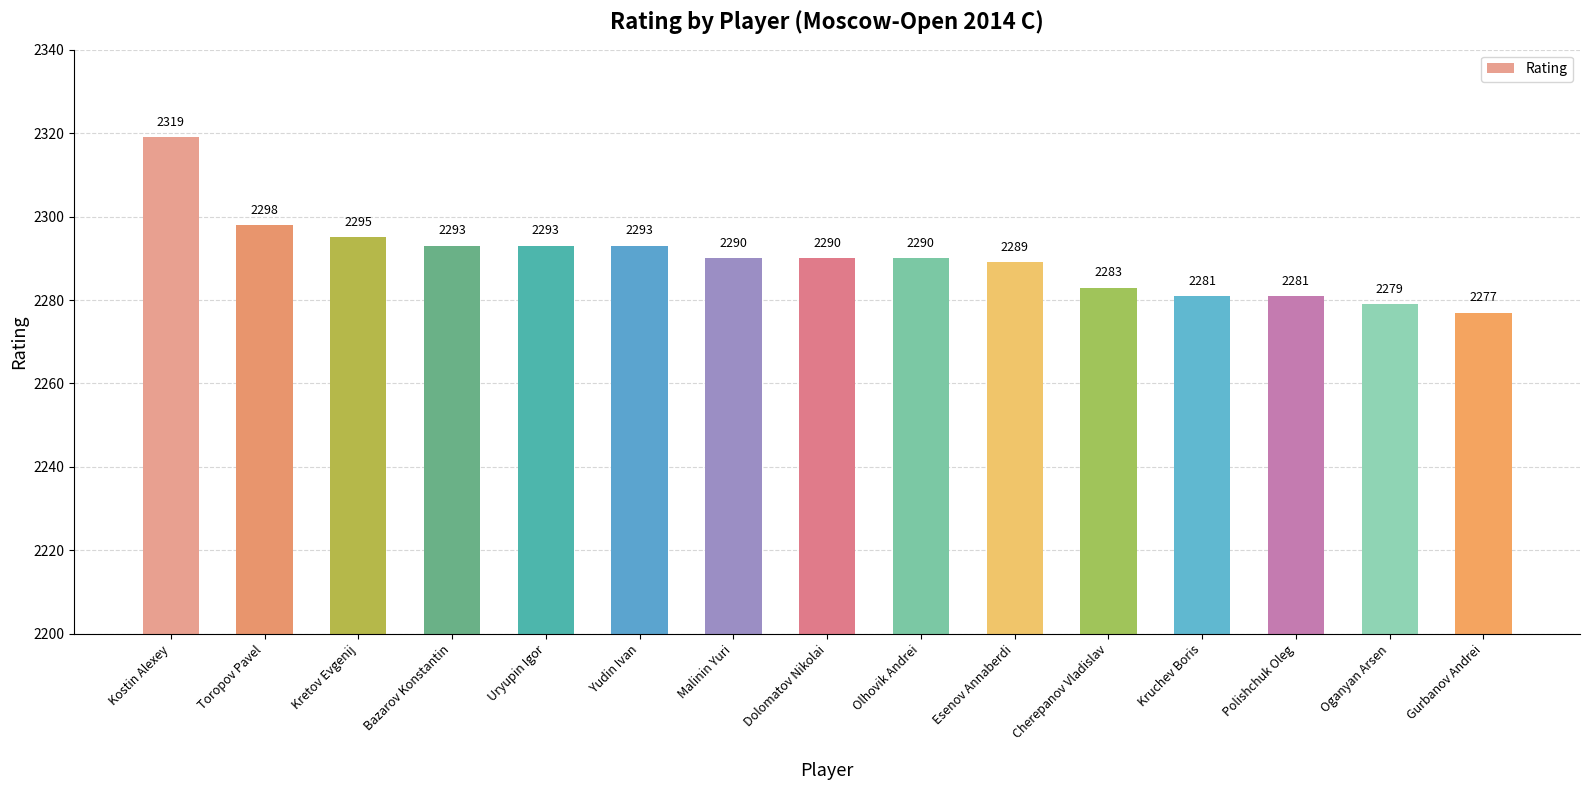

How many data points are less than 2290?

6